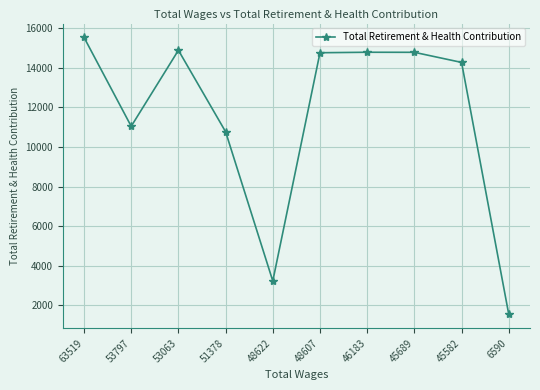

Where is the first local maximum?

53063